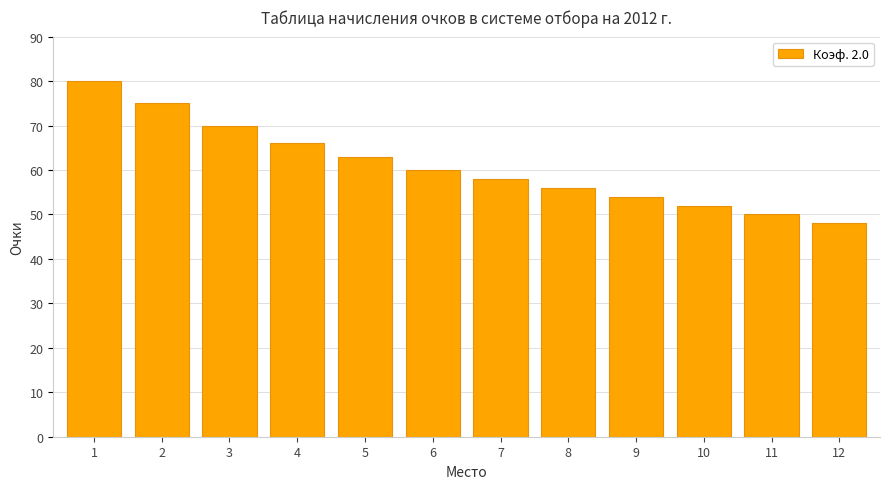

How many series are shown in this chart?

1